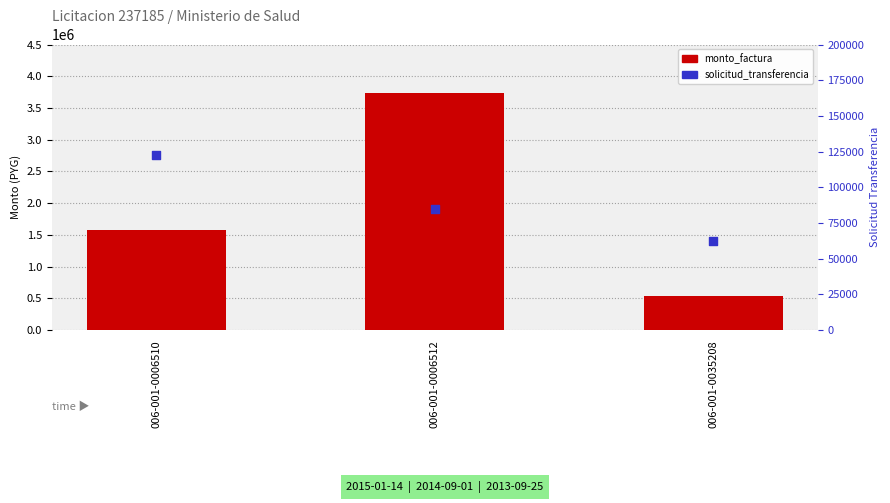

What are all the series names shown in the legend?

monto_factura, solicitud_transferencia